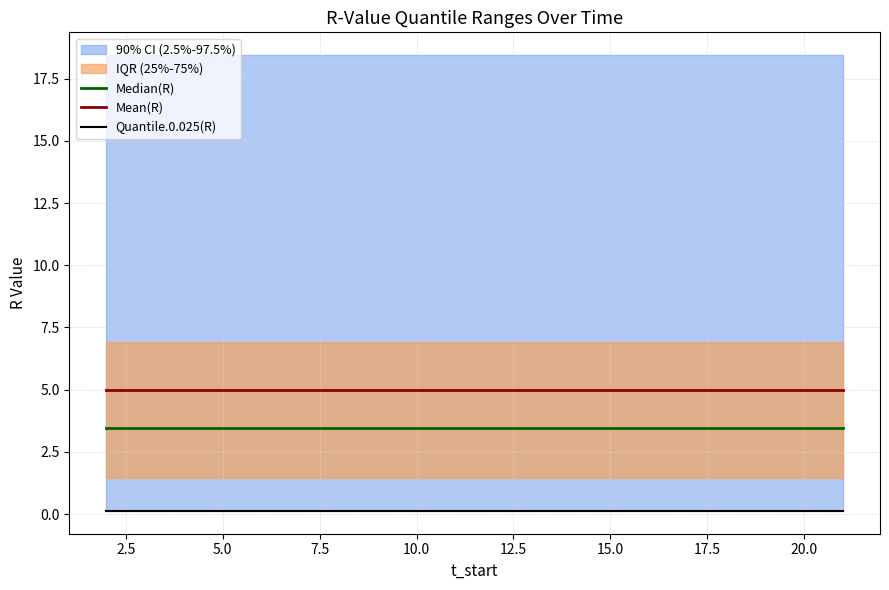

What position from the left is 5.0?

4